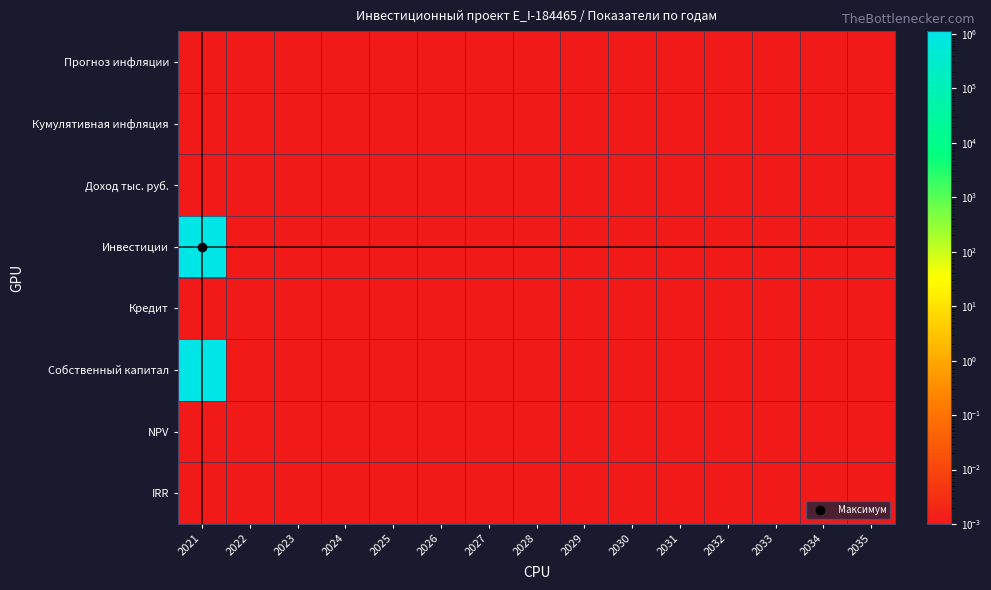

Rank the series by their maximum value, from lowest to highest.

Прогноз инфляции, Кумулятивная инфляция, Доход тыс. руб., Кредит, NPV, IRR, Инвестиции, Собственный капитал